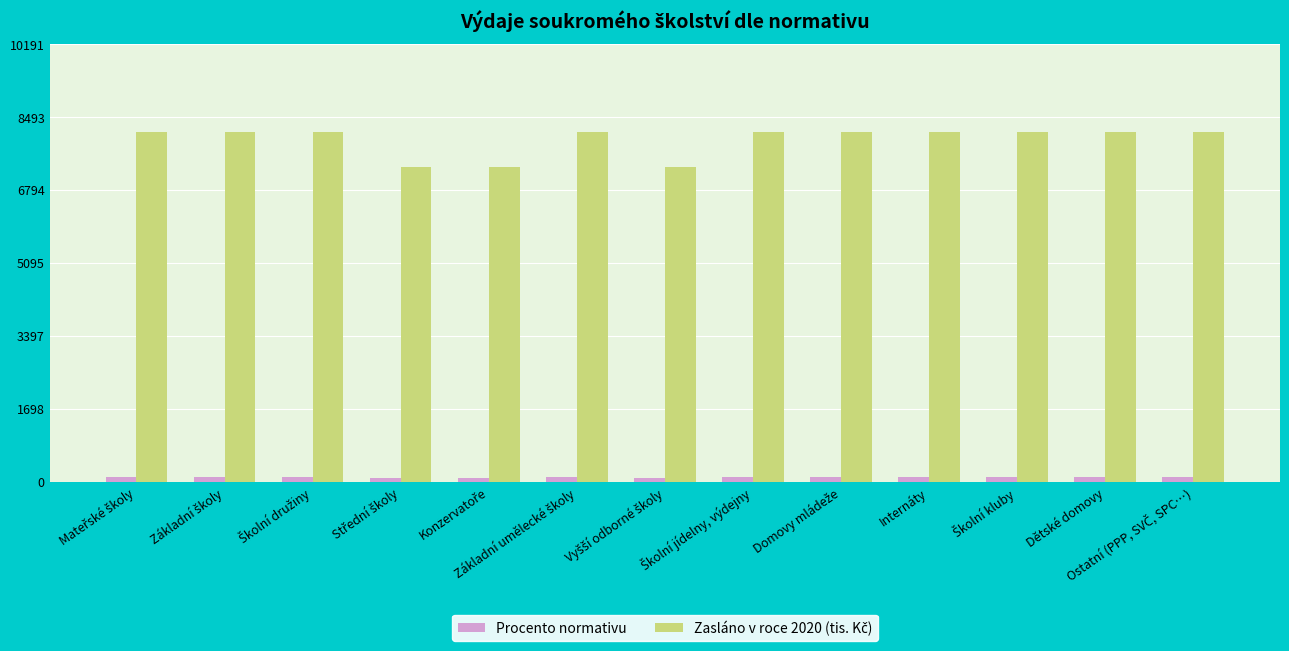

At how many categories does at least one series exceed 1635?

13